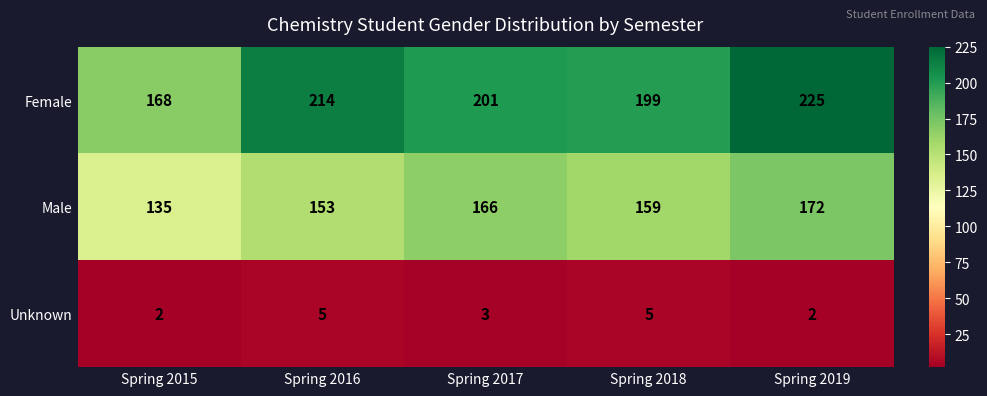

At which category does the chart reach its peak across all series?

Spring 2019